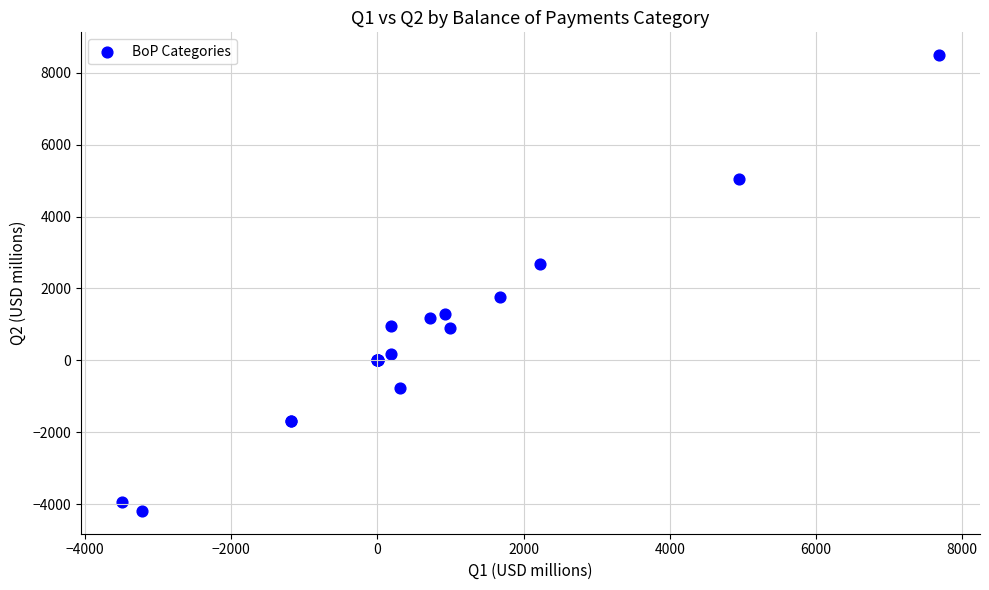

What Y value in the scatter plot is closest to 2151?

1765.2